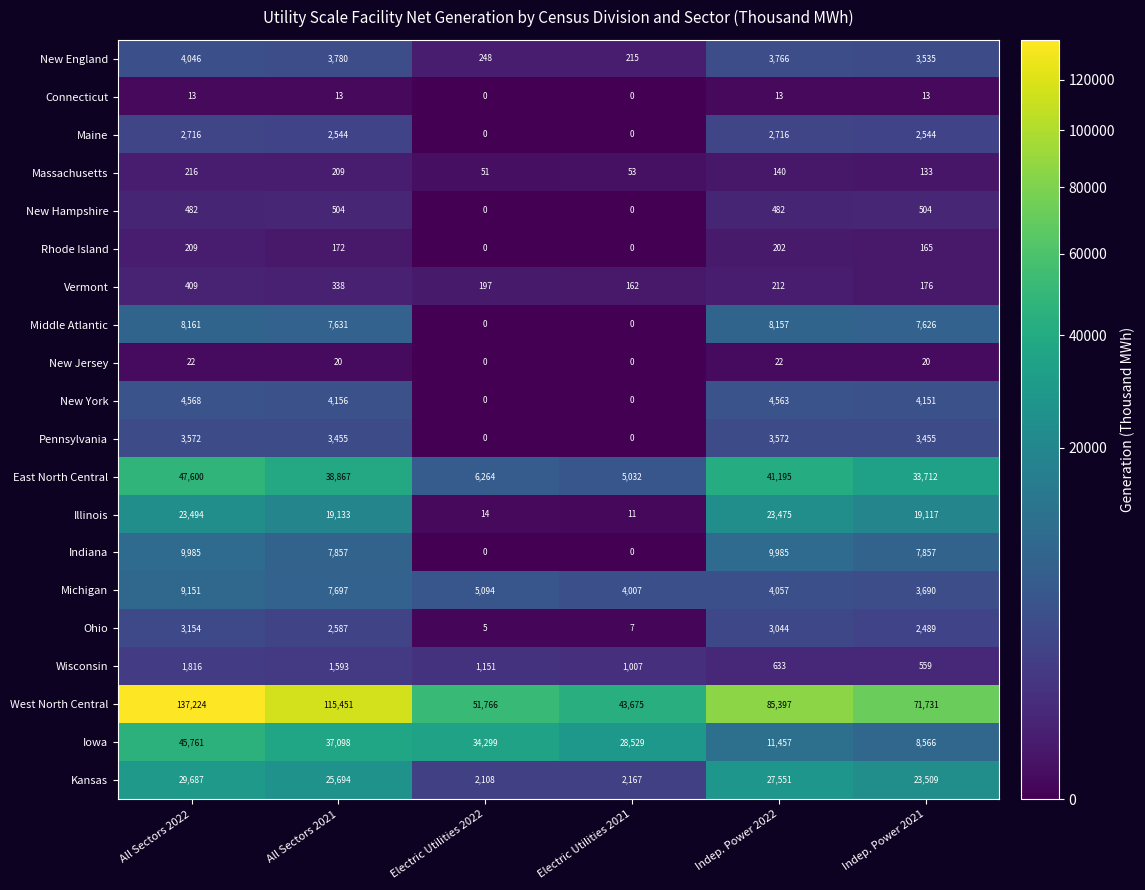

Which series has the largest range (max minus min)?

West North Central